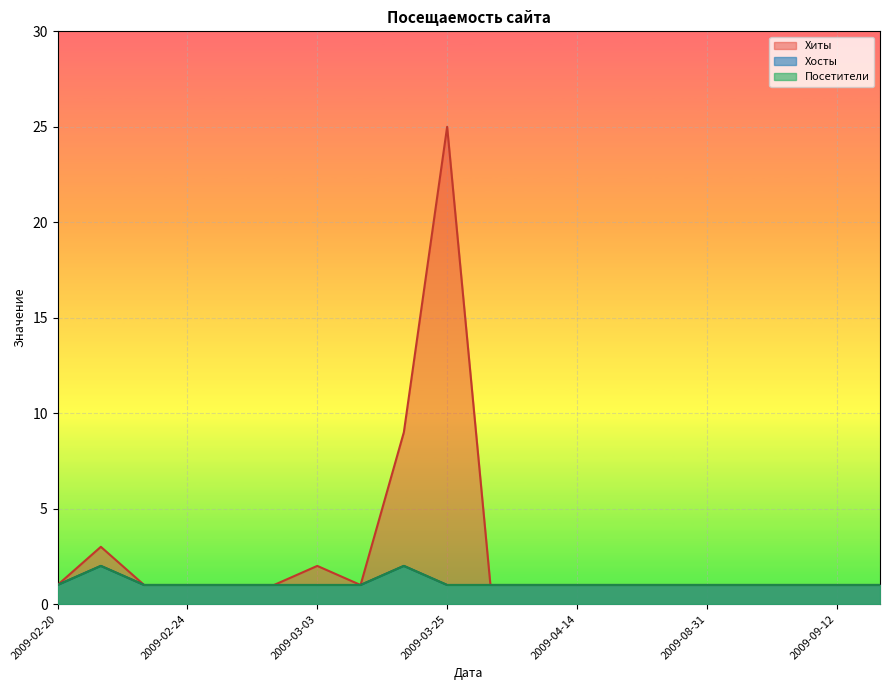

Which series changed the most between 2009-02-24 and 2009-09-07?

Хиты